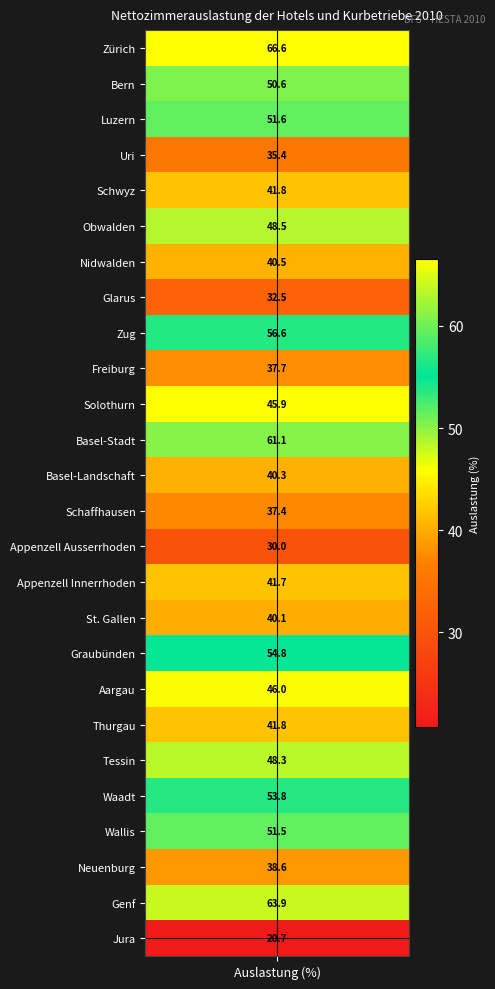

What value does the data have at 16?

40.1